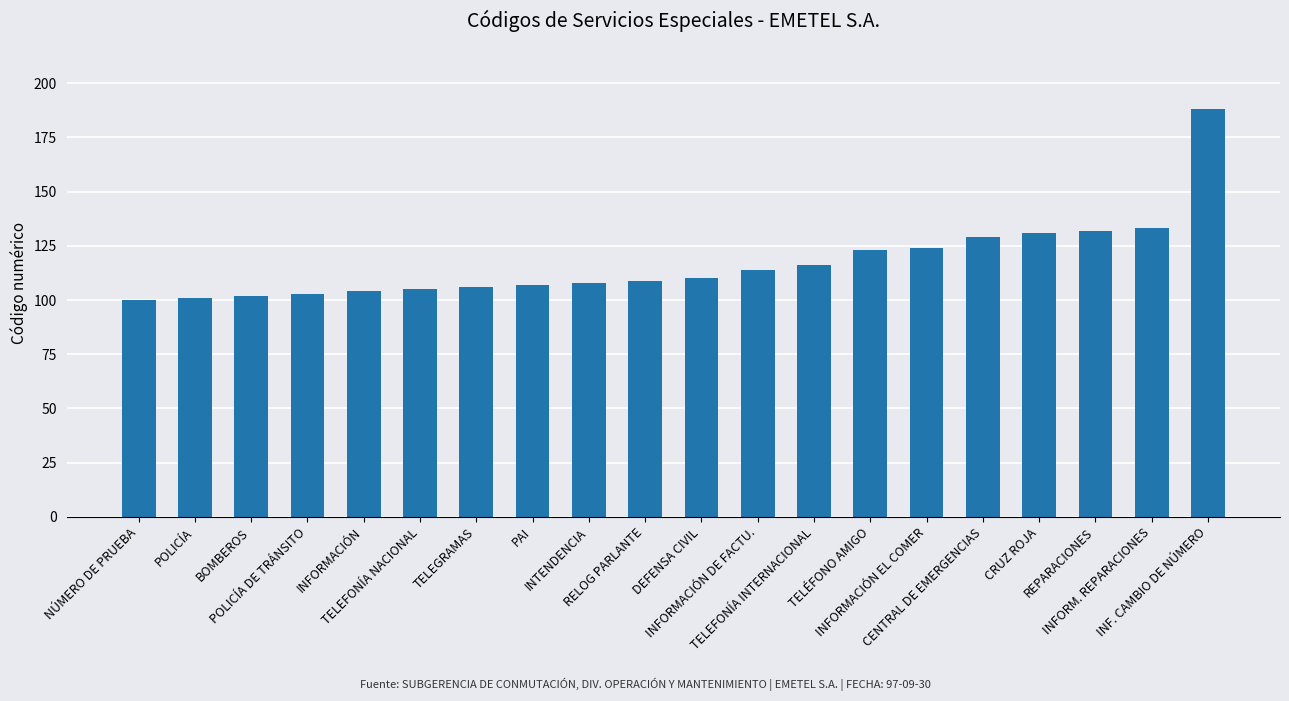

Approximately how many times larger is the value at TELÉFONO AMIGO compared to PAI?

1.1